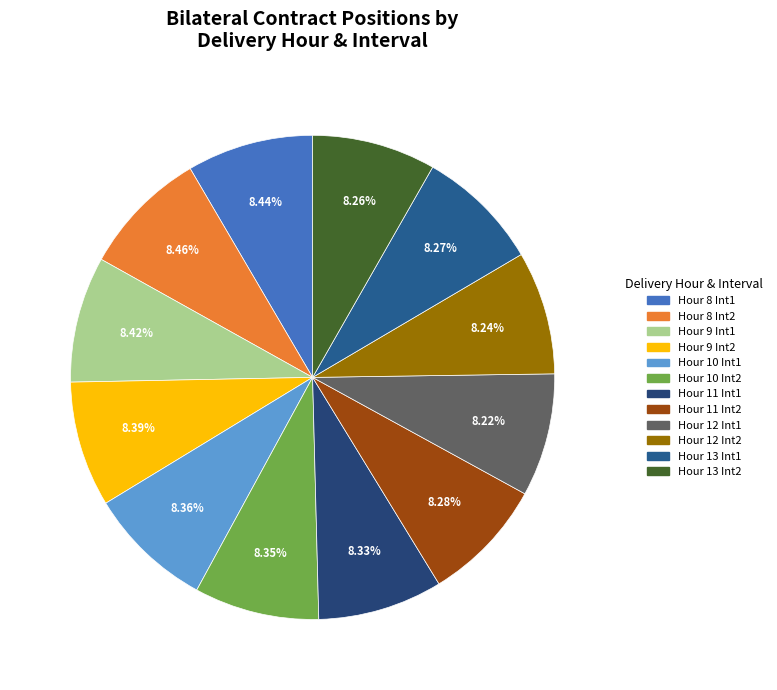

How many segments does this pie chart have?

12